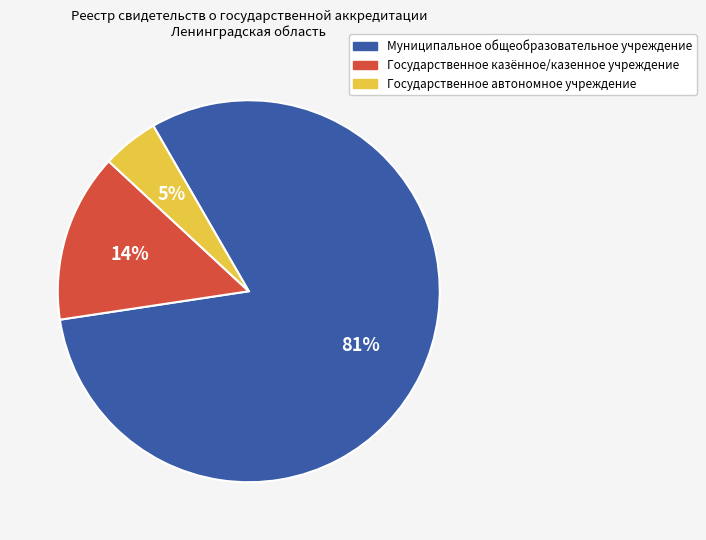

Combined, do Государственное автономное учреждение and Государственное казённое/казенное учреждение account for over 50%?

No